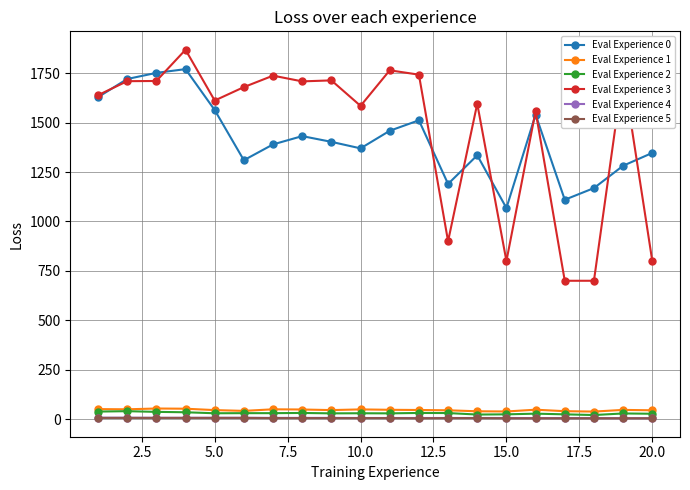

True or false: Eval Experience 4 and Eval Experience 3 intersect in this chart.

False